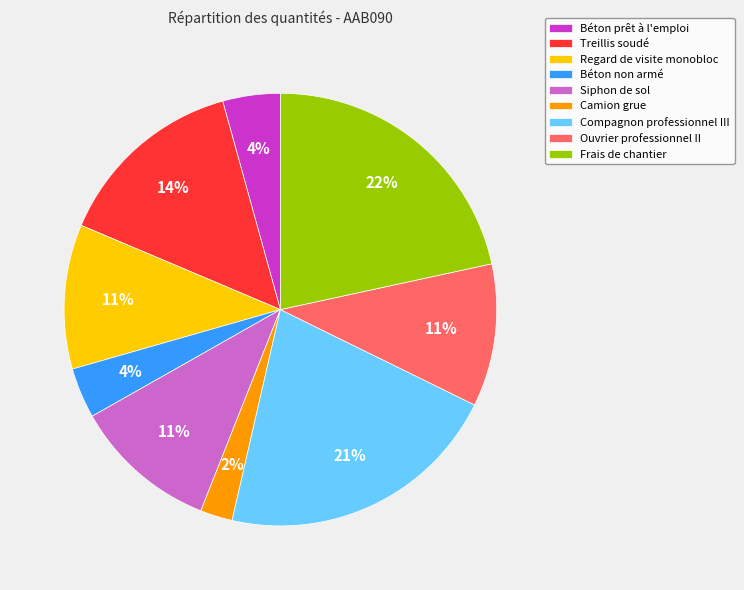

Between Ouvrier professionnel II and Béton non armé, which is larger?

Ouvrier professionnel II